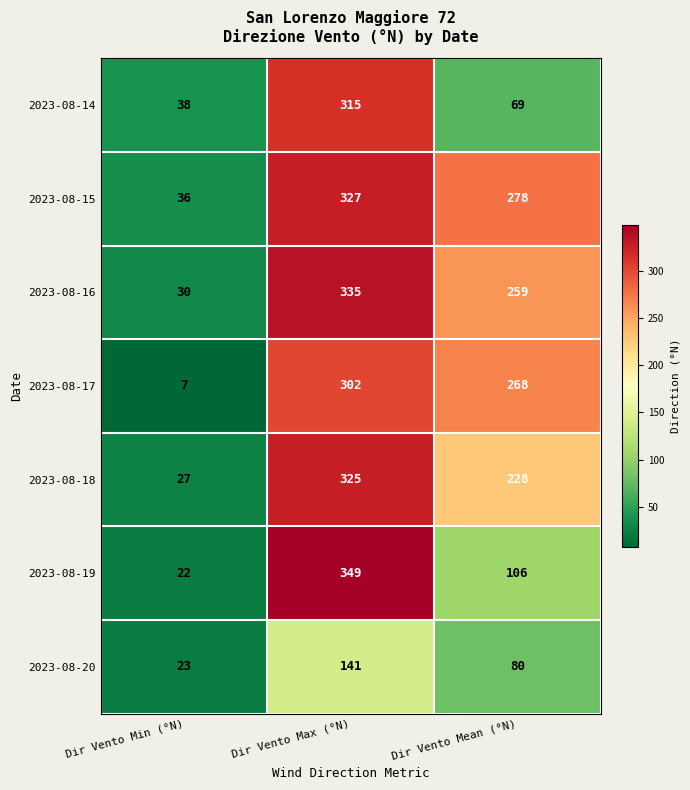

Reading left to right, list all the values displayed in this chart.

2023-08-14: 38	315	69
2023-08-15: 36	327	278
2023-08-16: 30	335	259
2023-08-17: 7	302	268
2023-08-18: 27	325	228
2023-08-19: 22	349	106
2023-08-20: 23	141	80